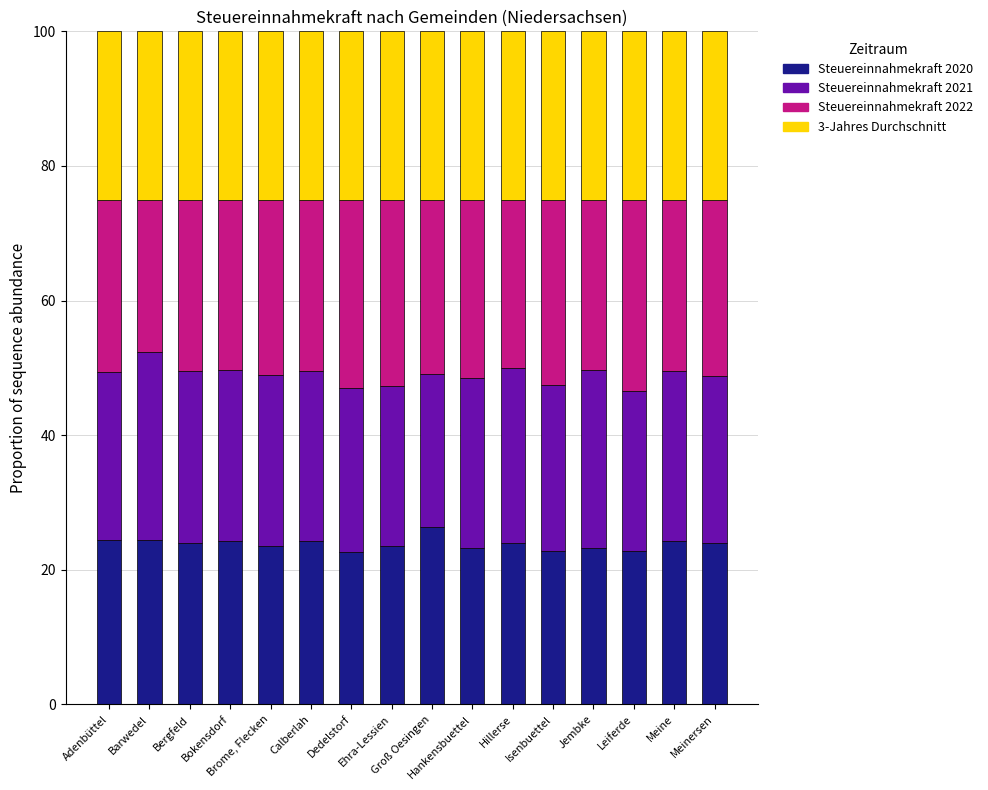

Count the number of categories in the chart.

16